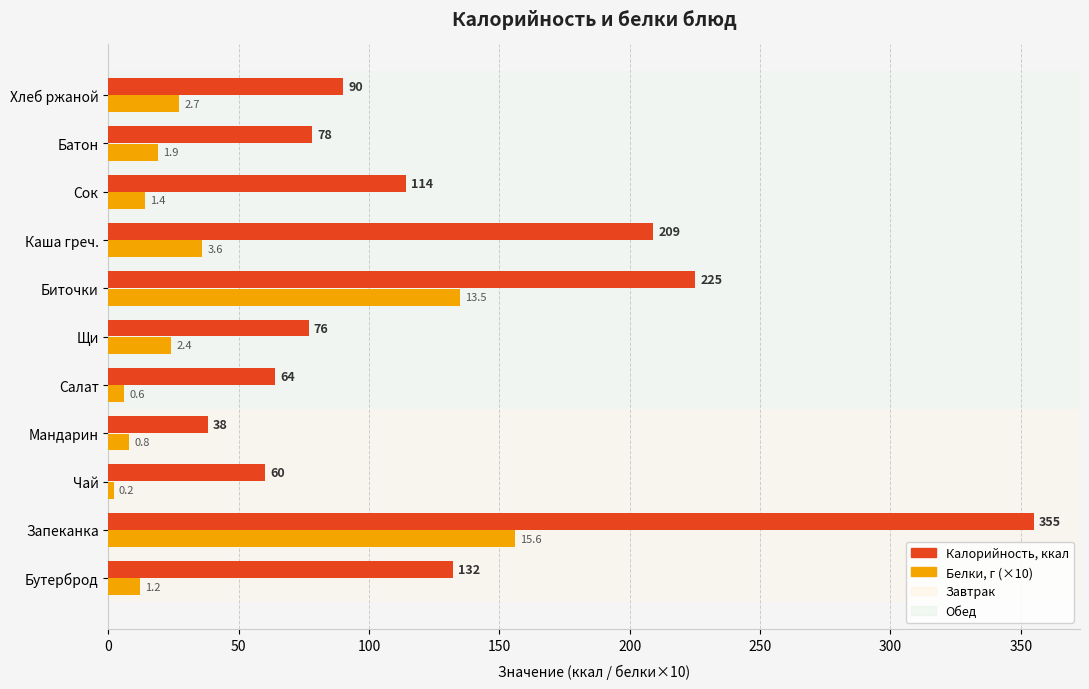

How many distinct data groups are displayed?

2